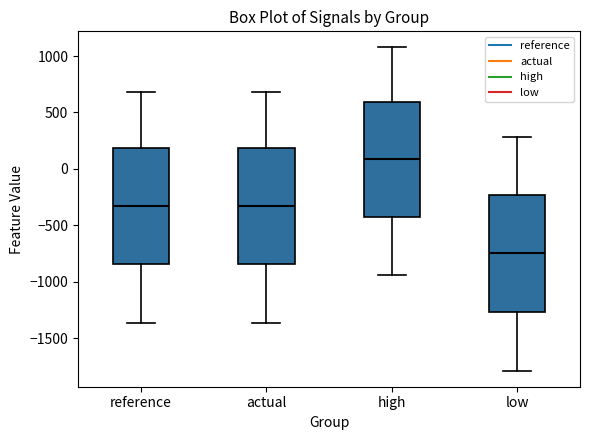

Where does the lower whisker of the box for high end on the y-axis? The values are not printed on the chart, so give them approximately, as read against the axis.

-950